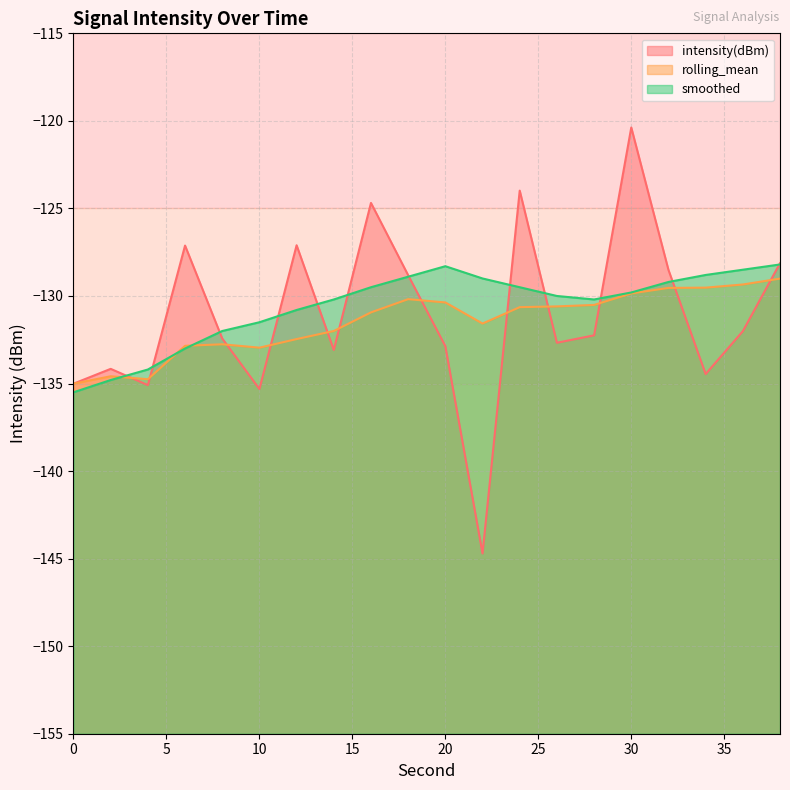

How many distinct data groups are displayed?

3